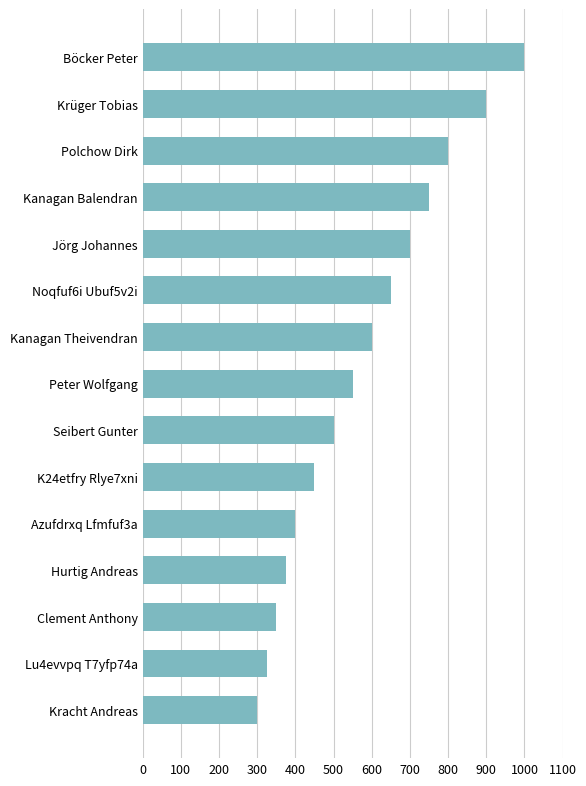

What is the label of the 6th bar from the bottom?

K24etfry Rlye7xni